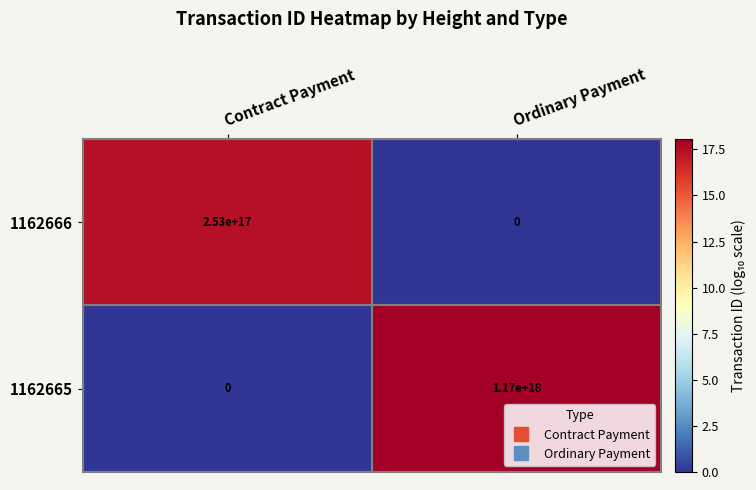

The 1162666 series shows 0 at Ordinary Payment. True or false?

True